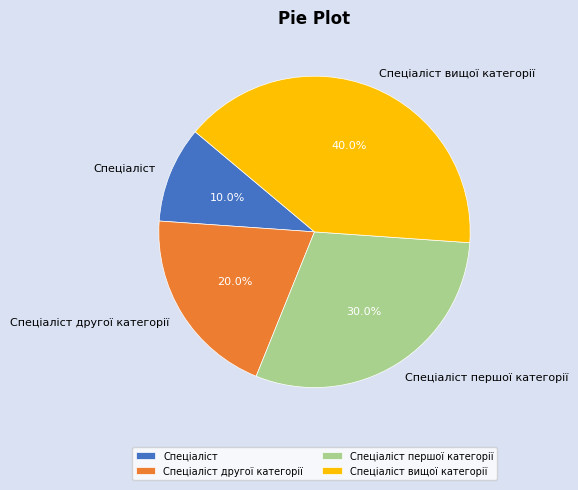

Does Спеціаліст represent more than half of the total?

No